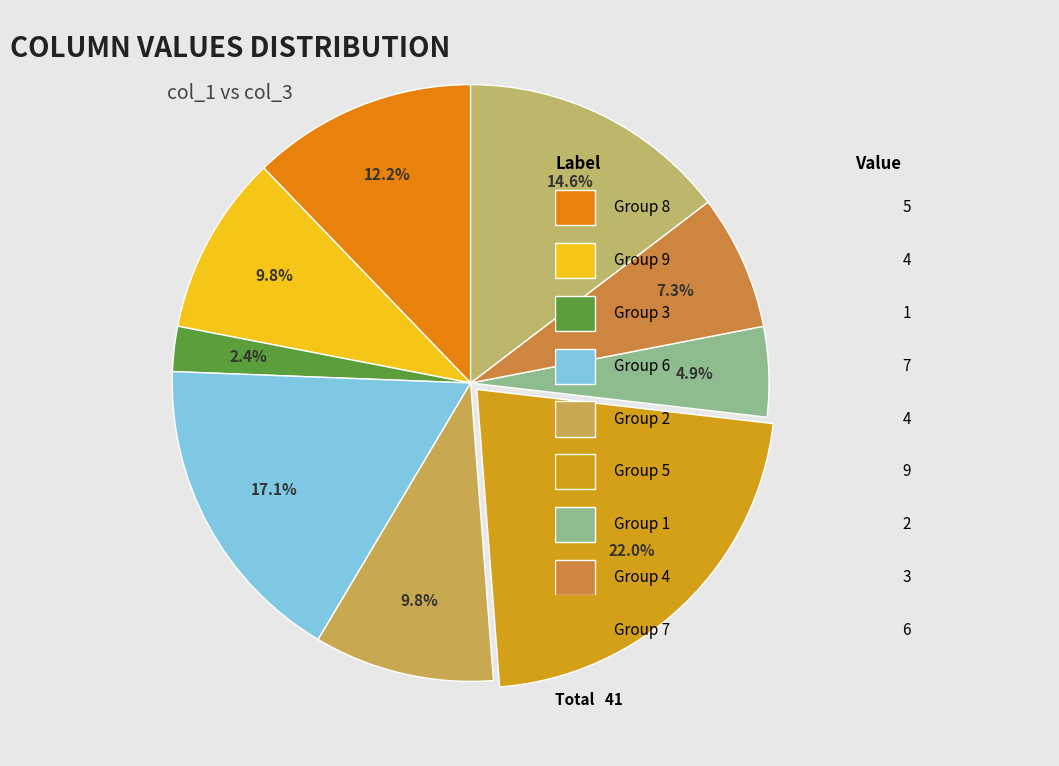

Count the number of slices in the pie.

9